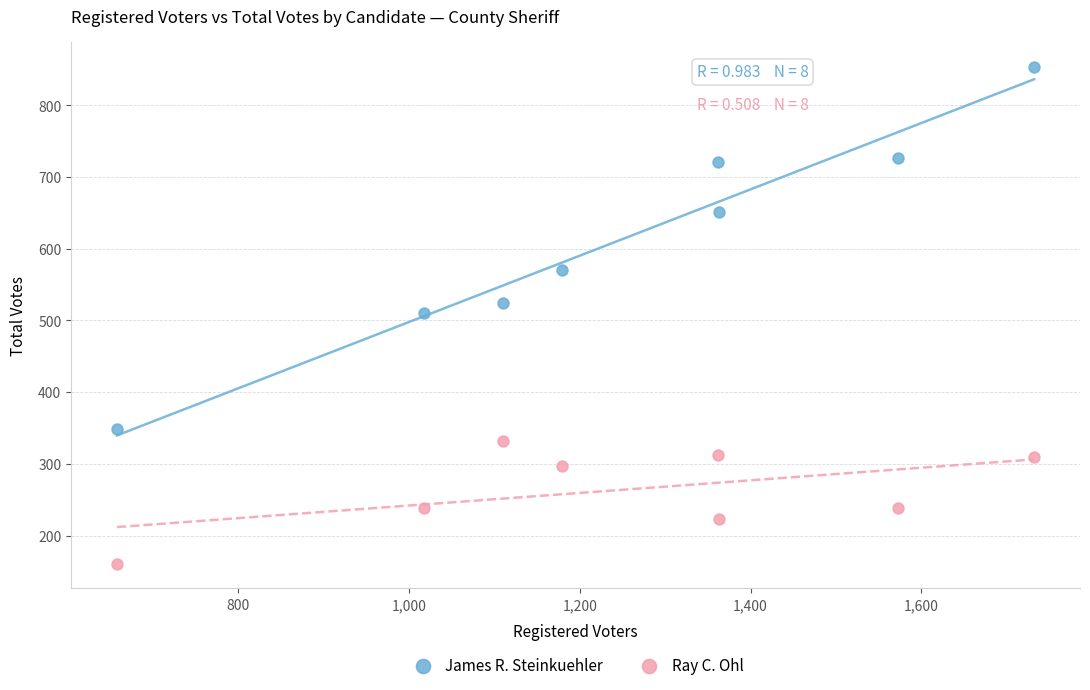

Which series contains the highest Y value?

James R. Steinkuehler